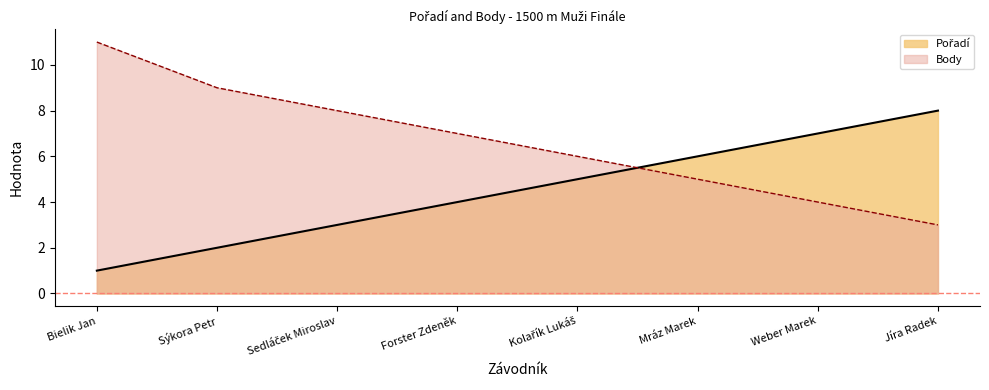

Rank the series at Jíra Radek from lowest to highest value.

Body, Pořadí